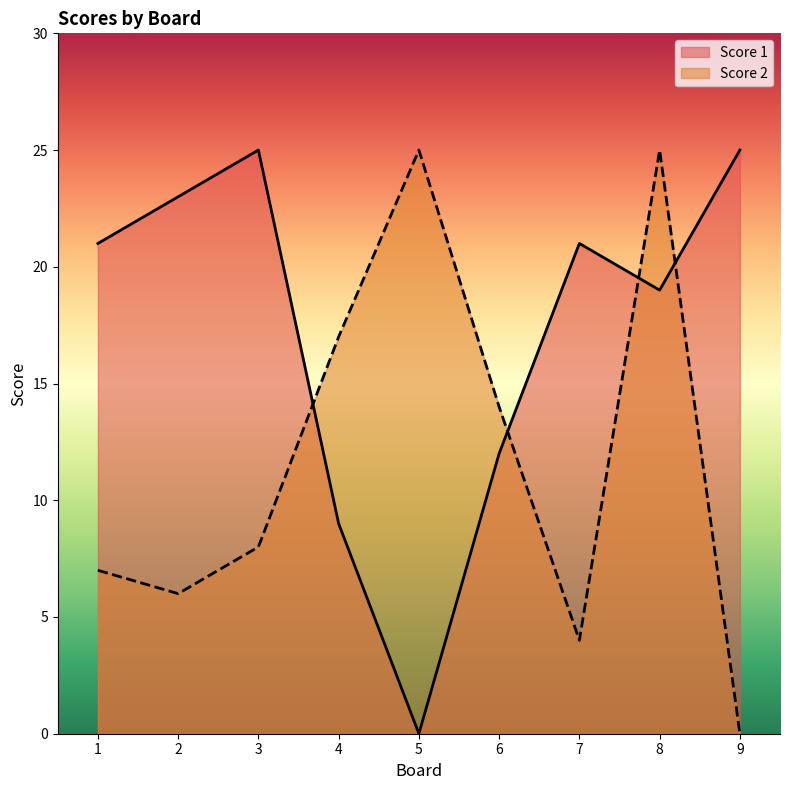

Which has a higher value, 1 or 2?

2